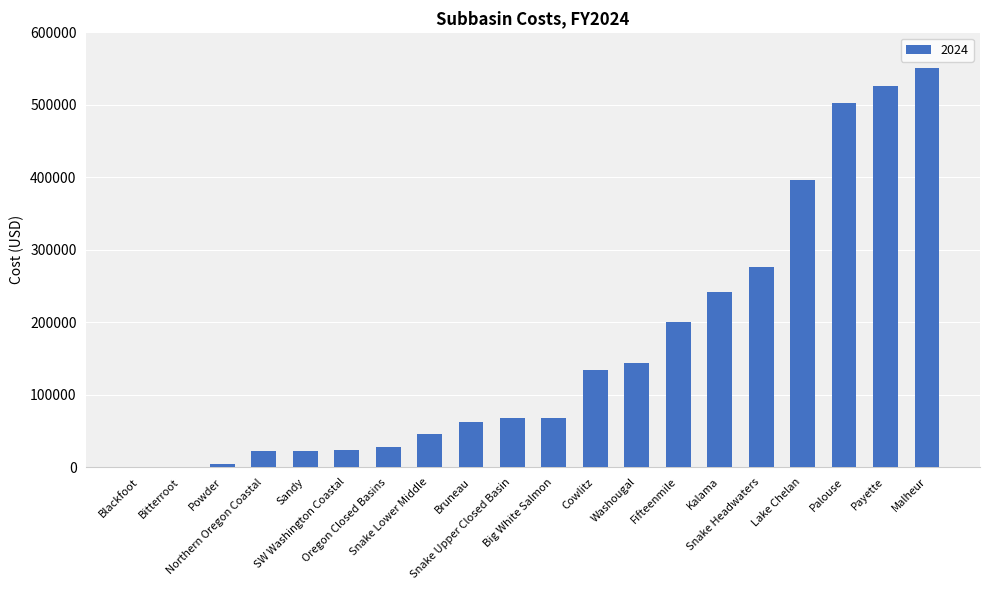

Where does the data first go above 67590?

Big White Salmon